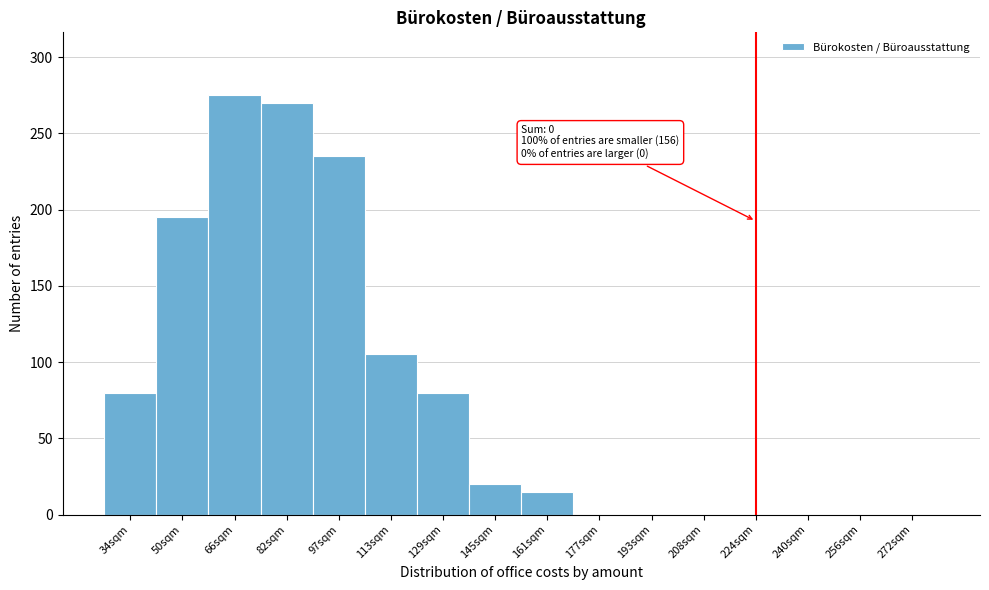

Reading right to left, what are all the values shown in this chart?

272sqm=0	256sqm=0	240sqm=0	224sqm=0	208sqm=0	193sqm=0	177sqm=0	161sqm=15	145sqm=20	129sqm=80	113sqm=105	97sqm=235	82sqm=270	66sqm=275	50sqm=195	34sqm=80